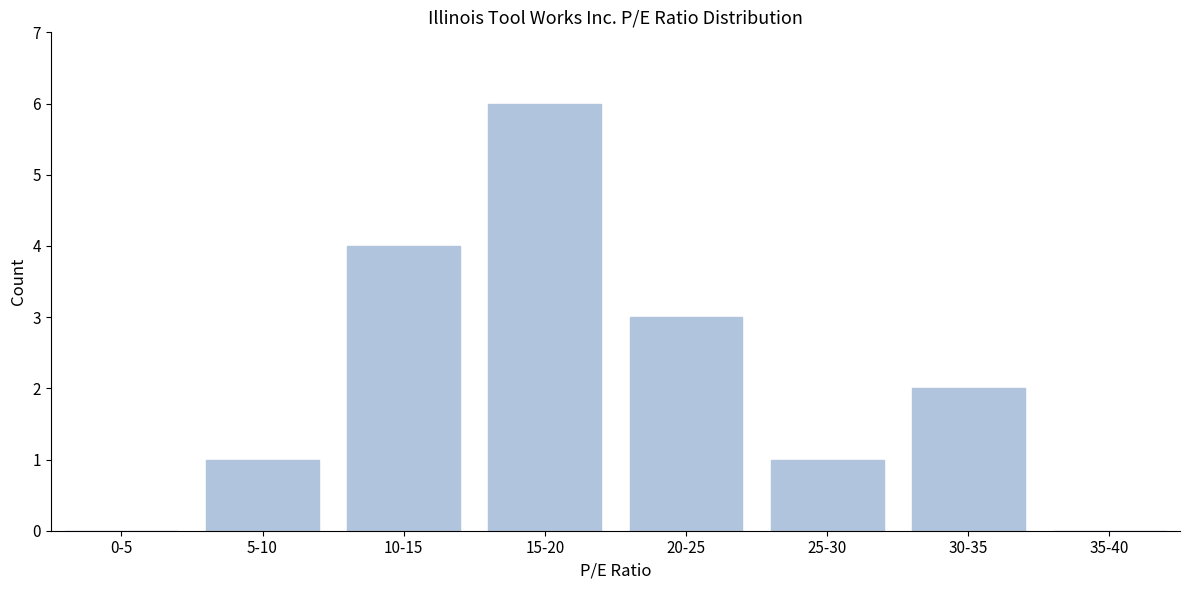

Reading right to left, what are all the values shown in this chart?

35-40=0	30-35=2	25-30=1	20-25=3	15-20=6	10-15=4	5-10=1	0-5=0